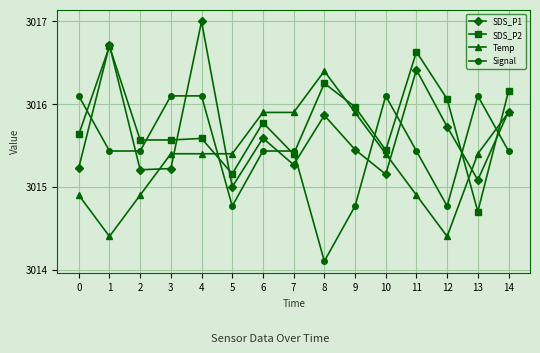

Which series has the largest total across all categories?

SDS_P2